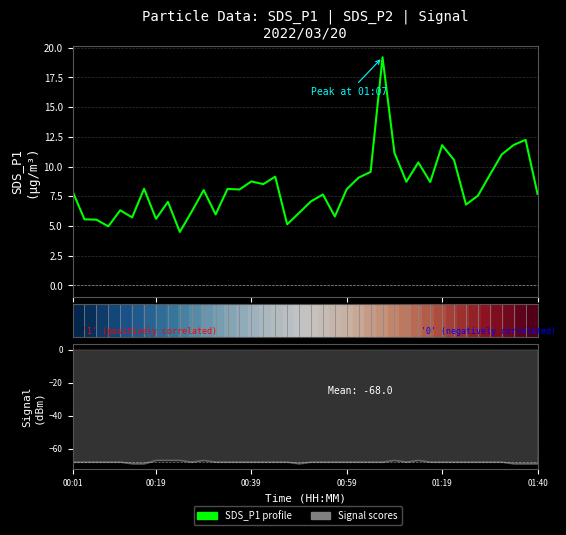

What is the minimum value shown in the chart?

-69.0